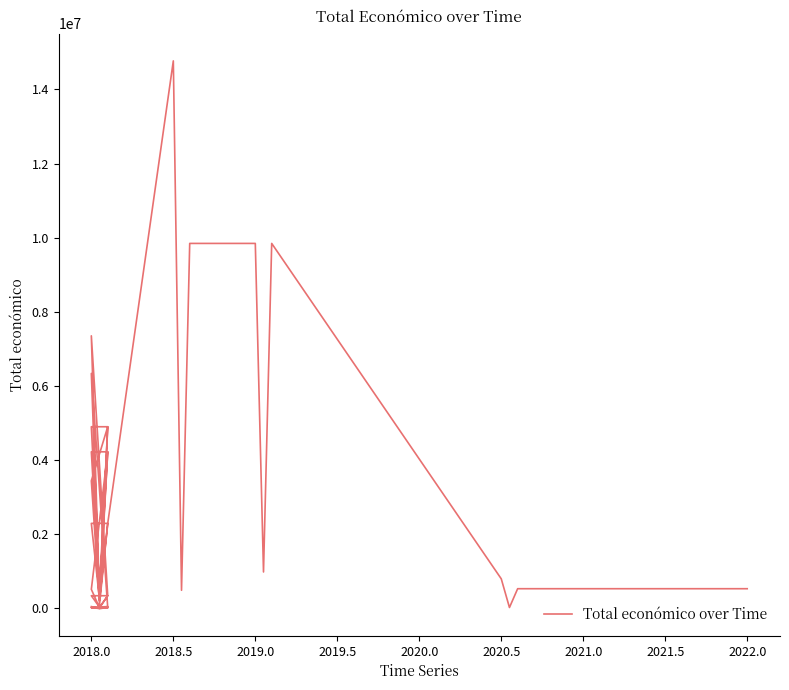

What is the sum of the values at 2018 and 2022?

5436094